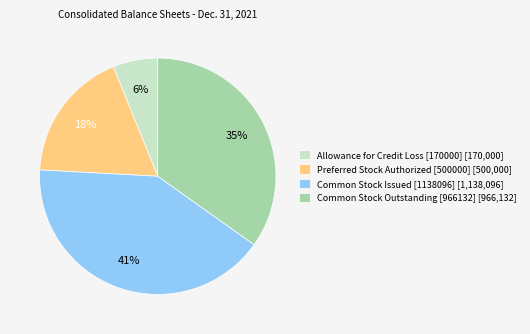

Between Common Stock Outstanding [966132] [966,132] and Allowance for Credit Loss [170000] [170,000], which is larger?

Common Stock Outstanding [966132] [966,132]